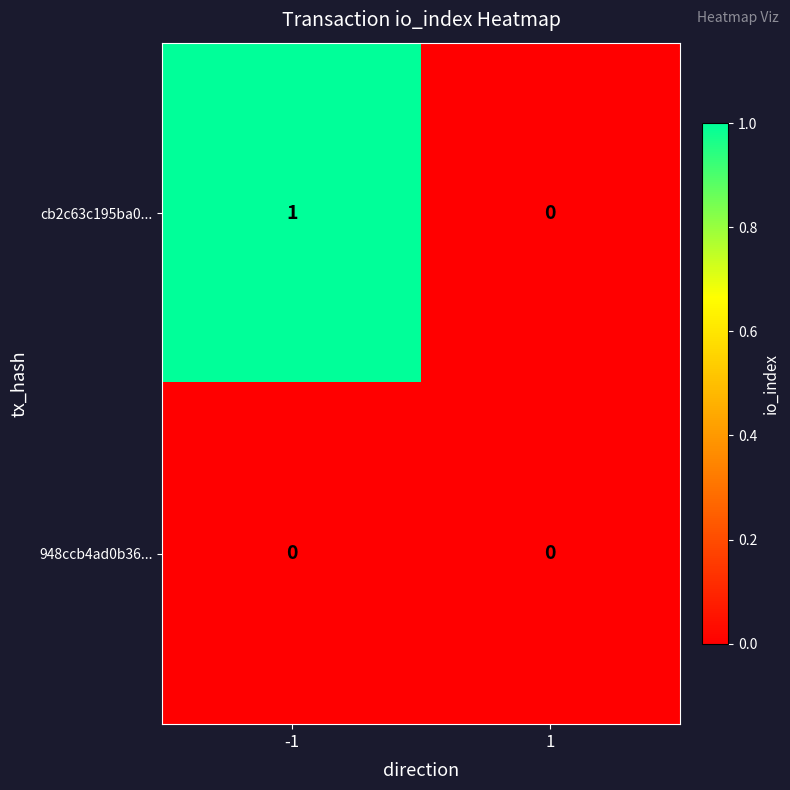

Between -1 and 1, which series saw the biggest shift?

cb2c63c195ba0...